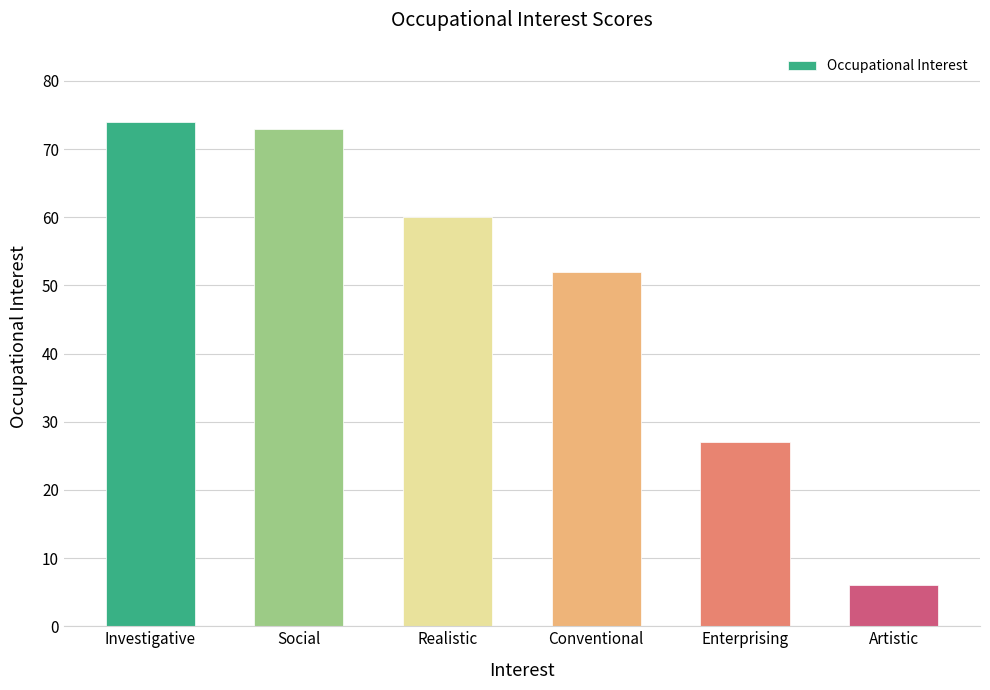

The chart shows a value of 60 at Realistic. True or false?

True